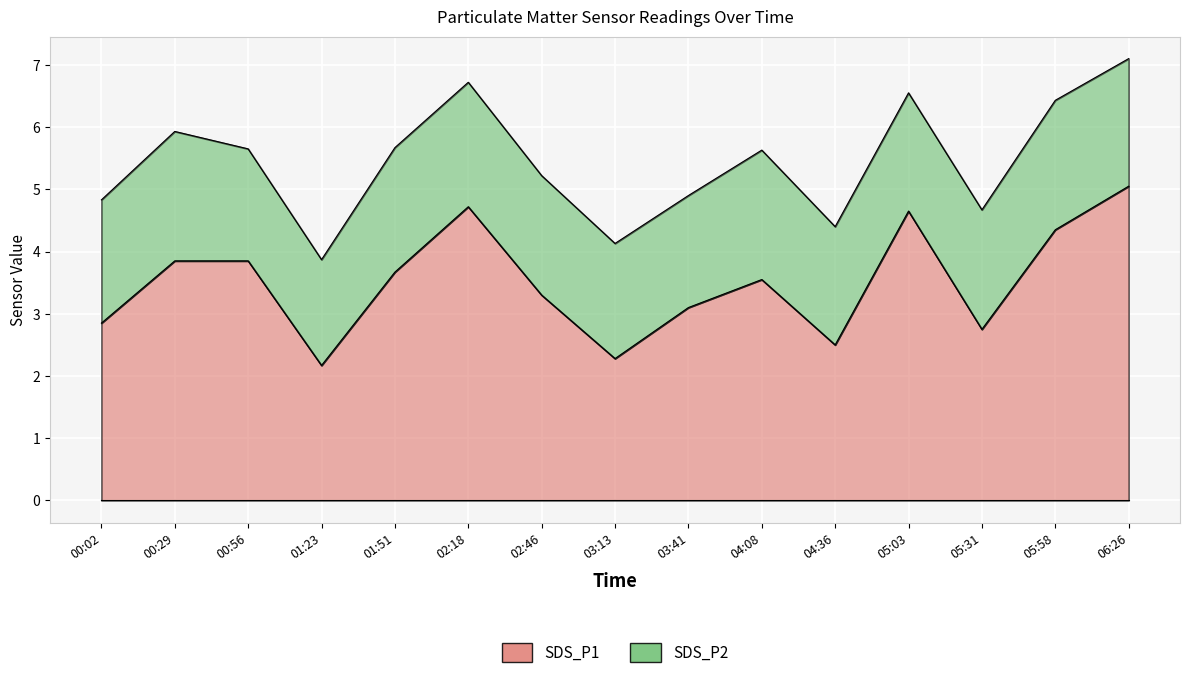

Between 00:29 and 02:46, which is larger?

00:29